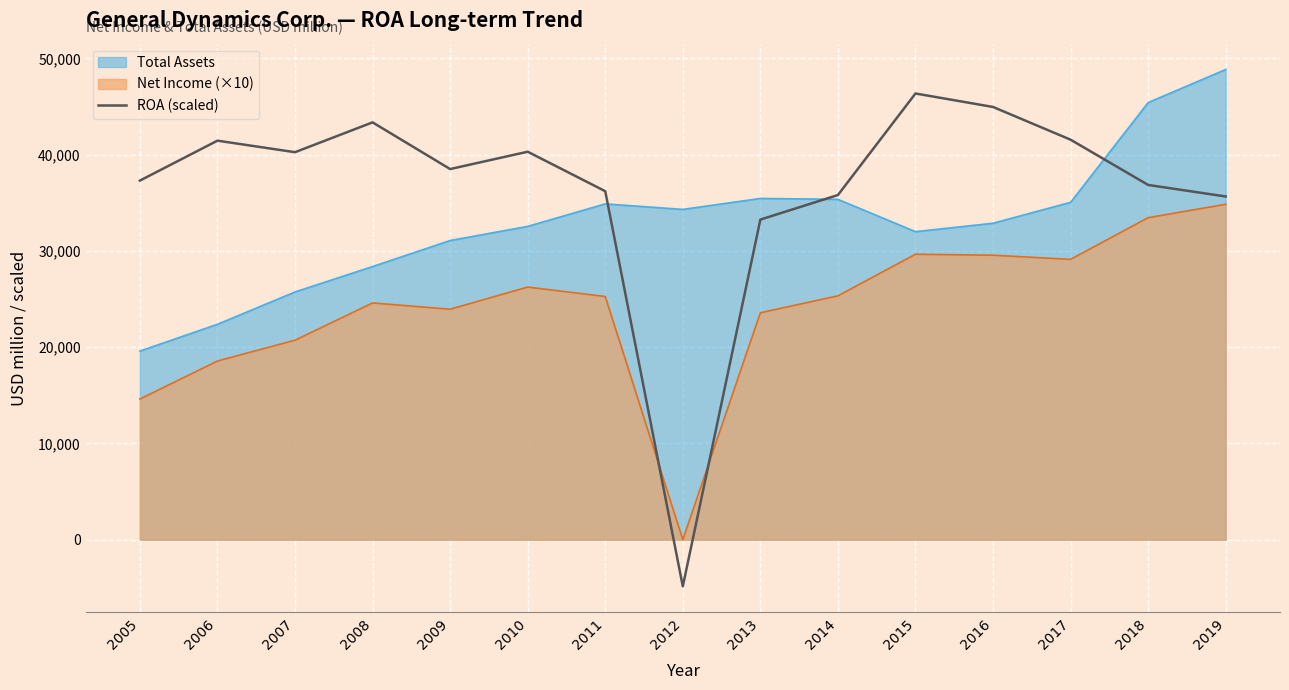

How many lines are shown in the chart?

3